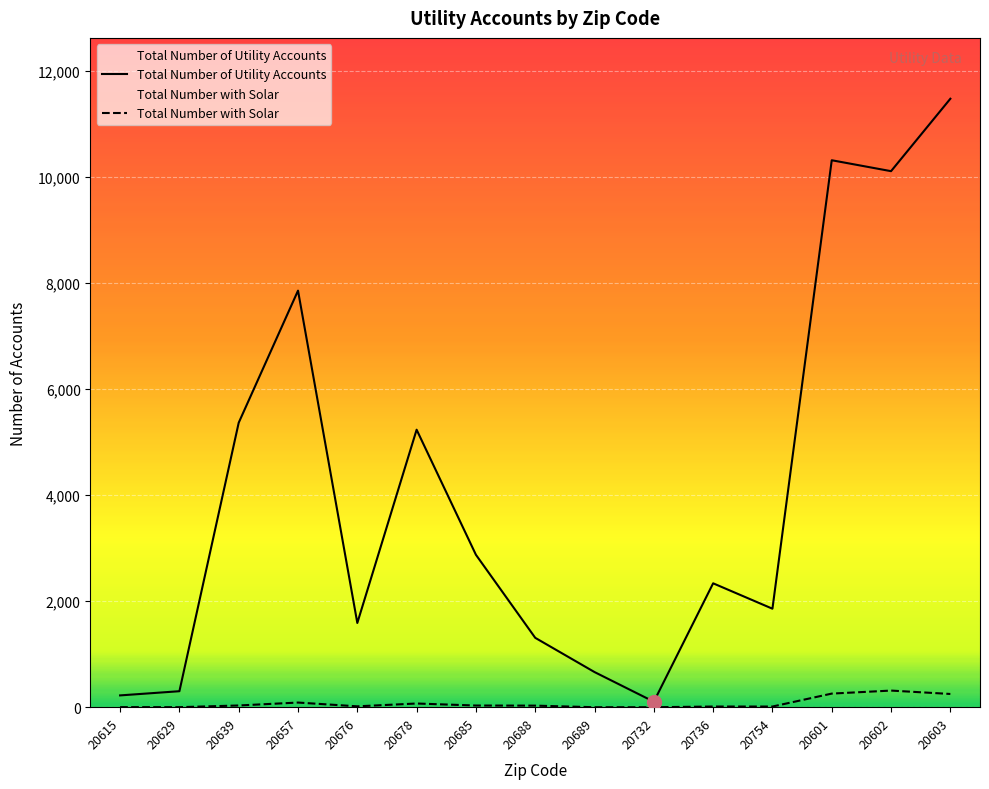

At which label does Total Number with Solar reach its minimum?

20689